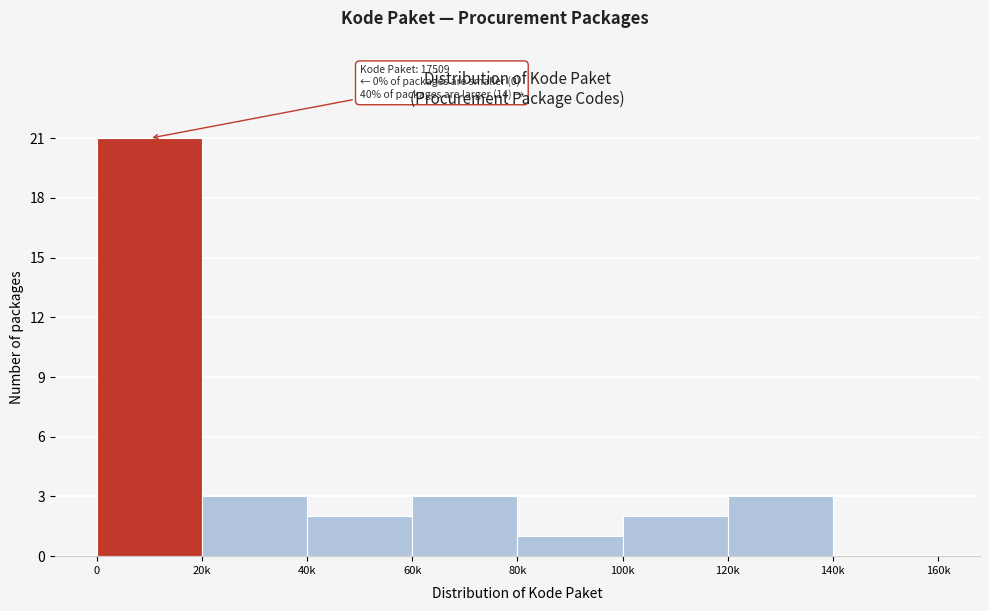

Reading left to right, list all the values displayed in this chart.

0=21	20k=3	40k=2	60k=3	80k=1	100k=2	120k=3	140k=0